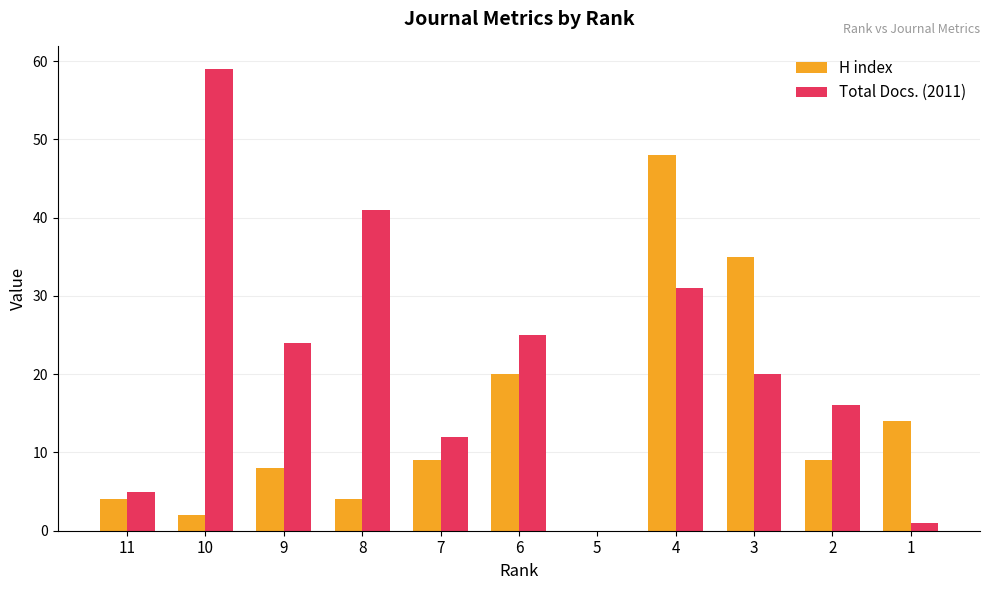

How many values in Total Docs. (2011) are above zero?

10